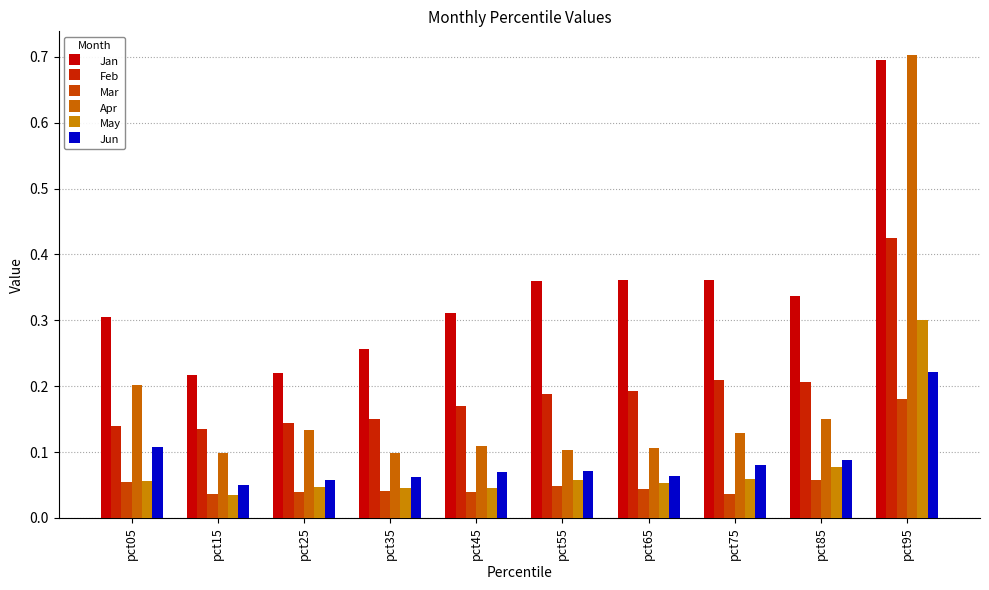

What is the sum of all Jan values?

3.4